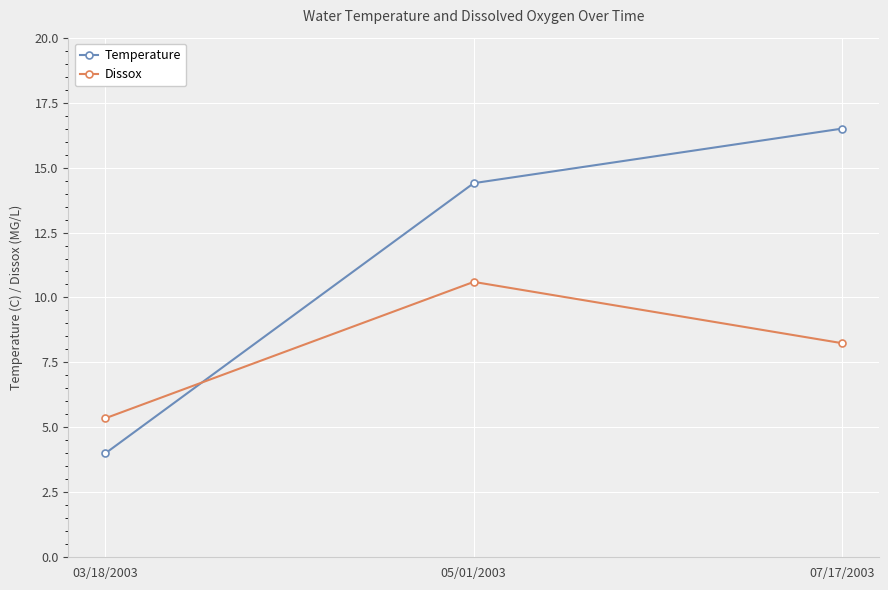

What is the average value of the Temperature series?

11.6